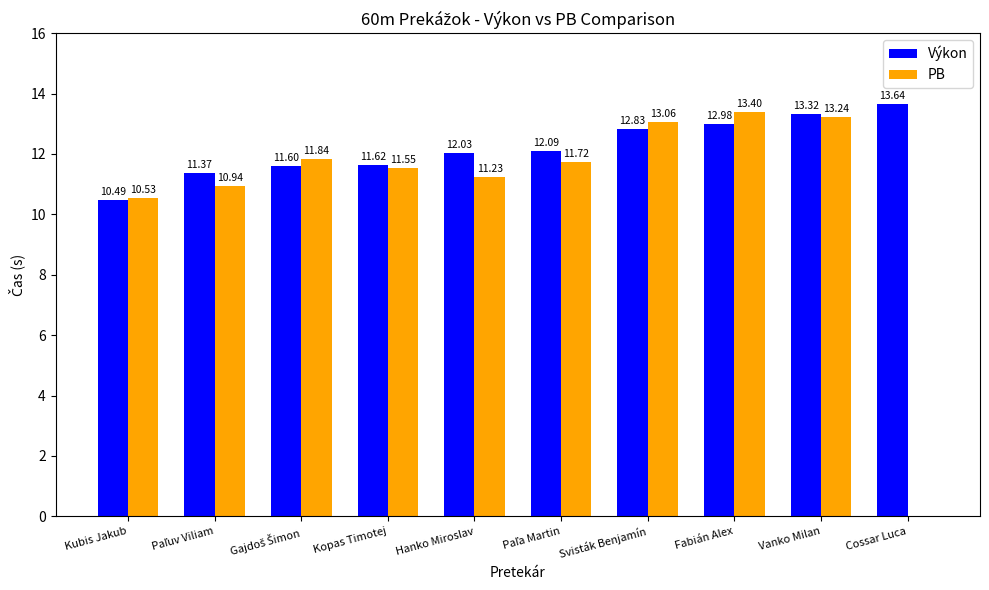

What is the sum of all Výkon values?

122.0